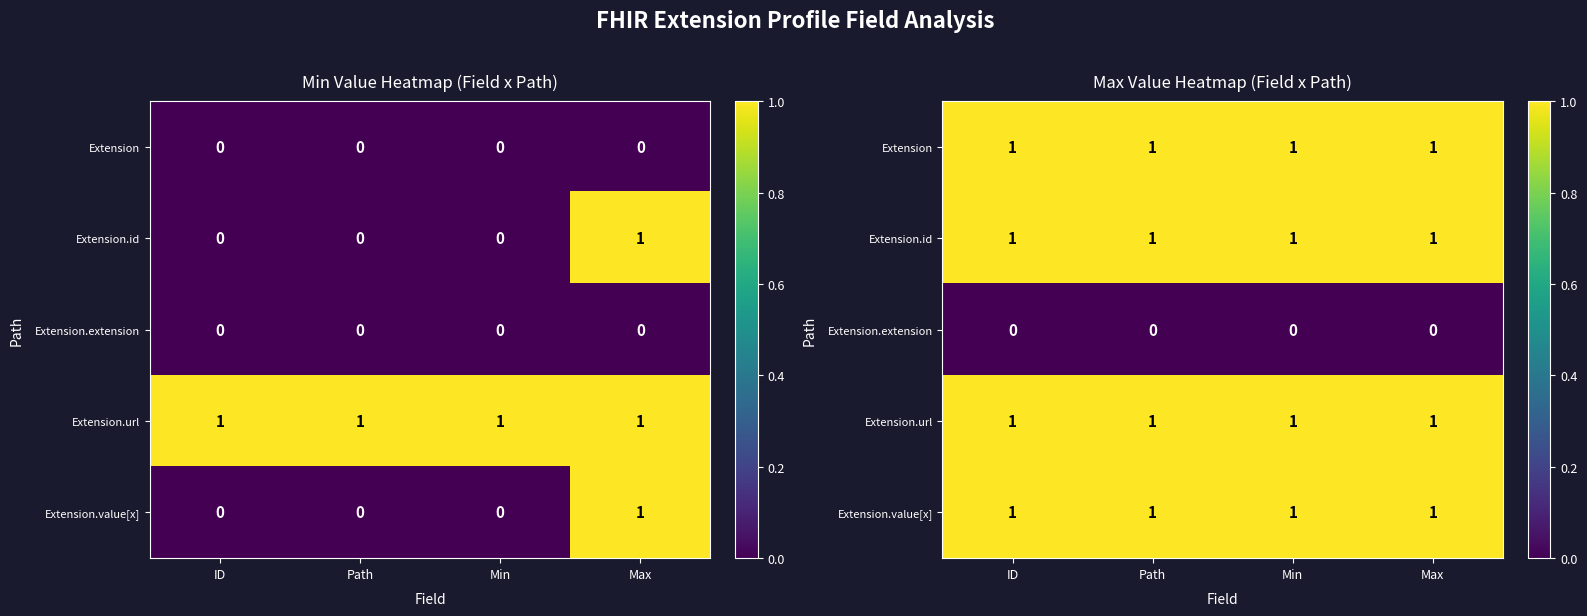

At ID, list the series in order from smallest to largest.

Extension.extension, Extension, Extension.id, Extension.url, Extension.value[x]